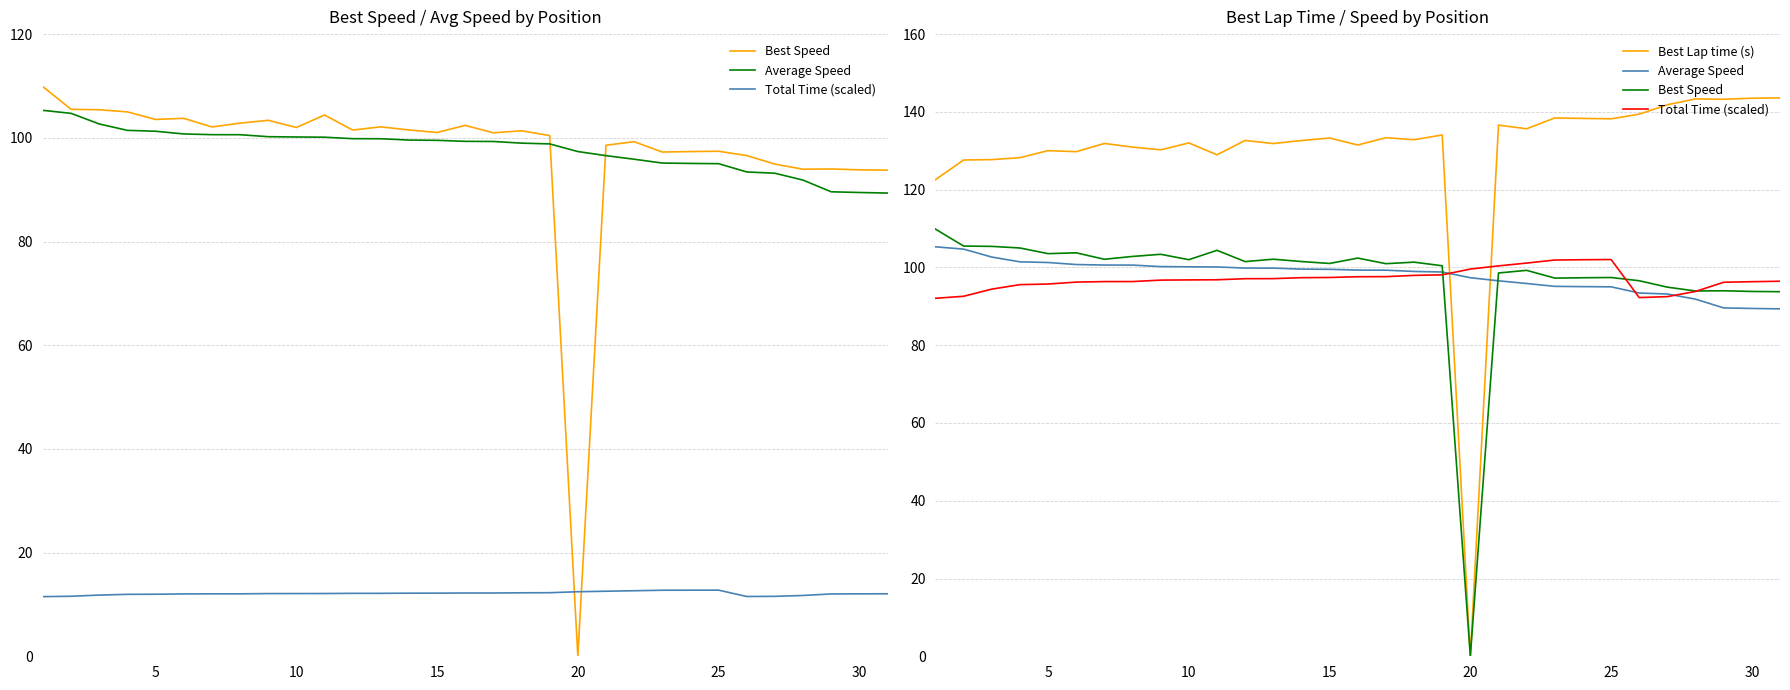

How many lines are shown in the chart?

4